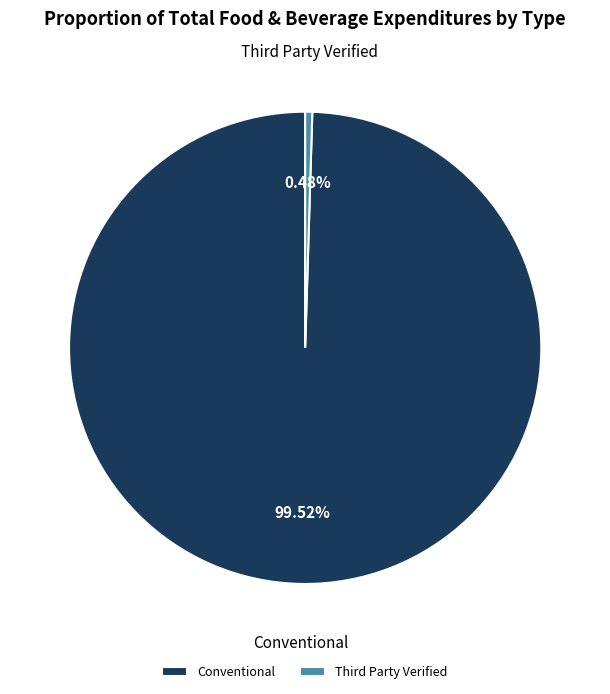

What is the largest slice in the pie chart?

Conventional